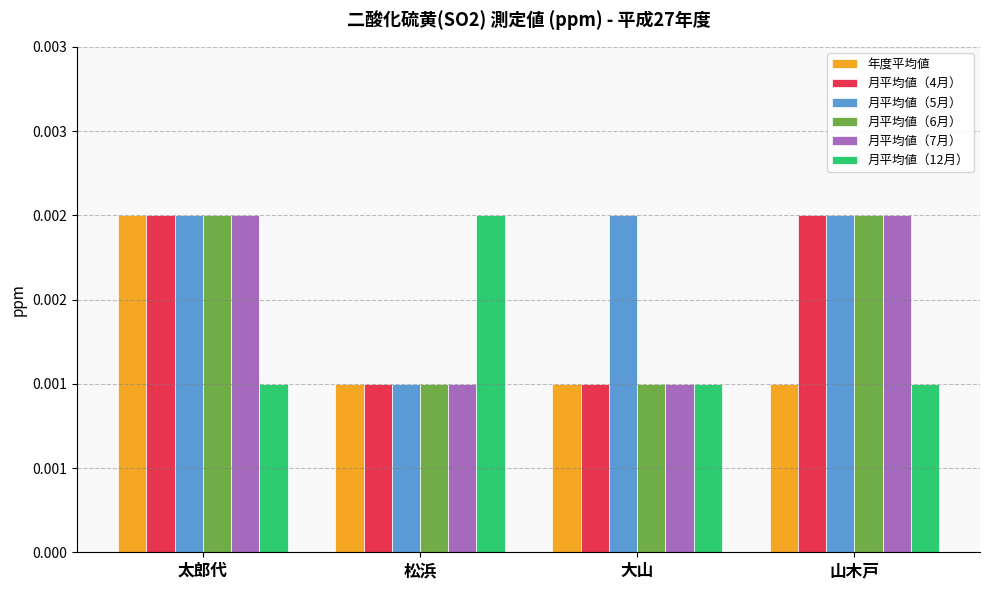

Reading left to right, what are all the values shown in this chart?

年度平均値: 太郎代=0.0	松浜=0.0	大山=0.0	山木戸=0.0
月平均値（4月）: 太郎代=0.0	松浜=0.0	大山=0.0	山木戸=0.0
月平均値（5月）: 太郎代=0.0	松浜=0.0	大山=0.0	山木戸=0.0
月平均値（6月）: 太郎代=0.0	松浜=0.0	大山=0.0	山木戸=0.0
月平均値（7月）: 太郎代=0.0	松浜=0.0	大山=0.0	山木戸=0.0
月平均値（12月）: 太郎代=0.0	松浜=0.0	大山=0.0	山木戸=0.0